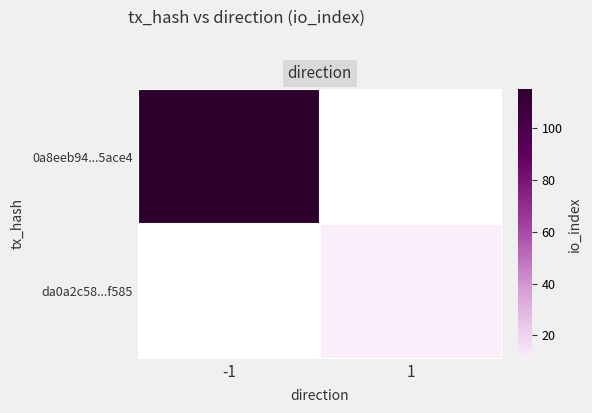

How many data points does each series have?

2